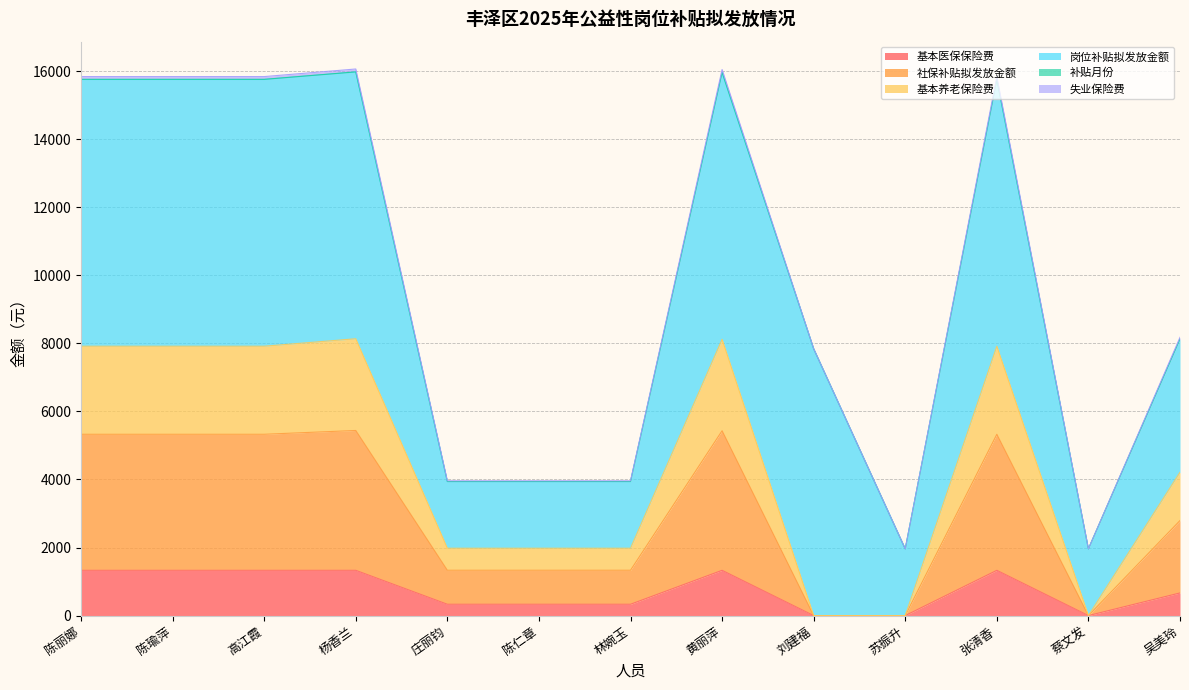

True or false: 社保补贴拟发放金额 has a value of -3821.1 at 刘建福.

False